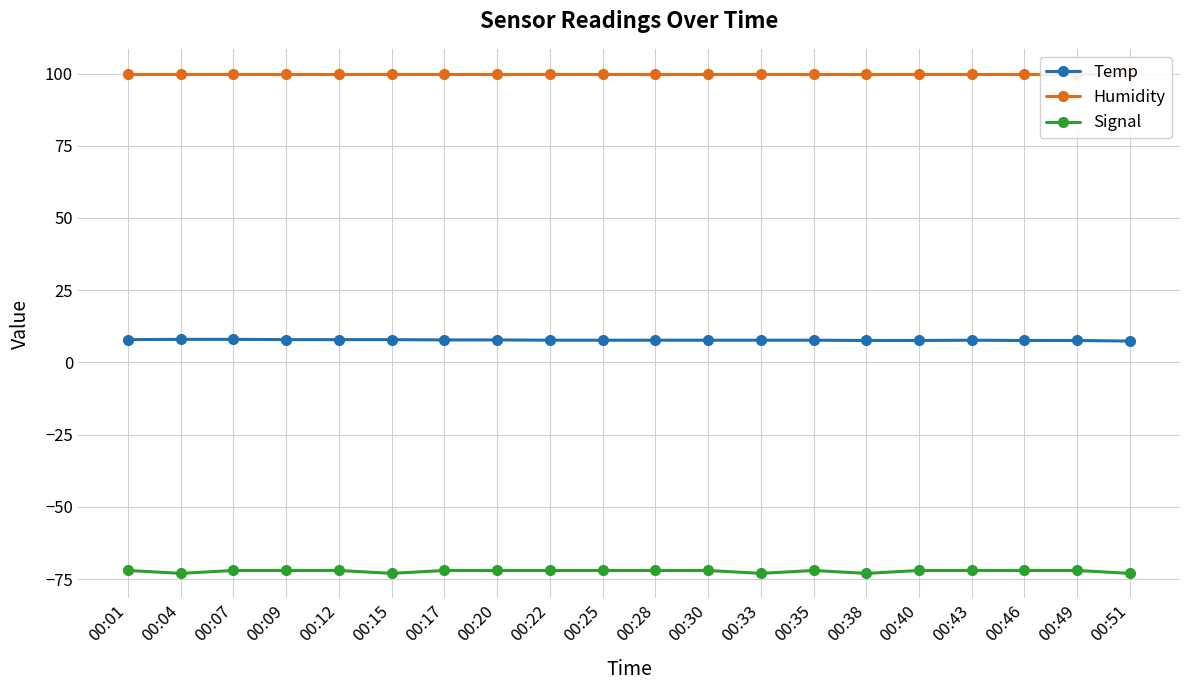

Is it true that Humidity equals 99.9 at 00:38?

True